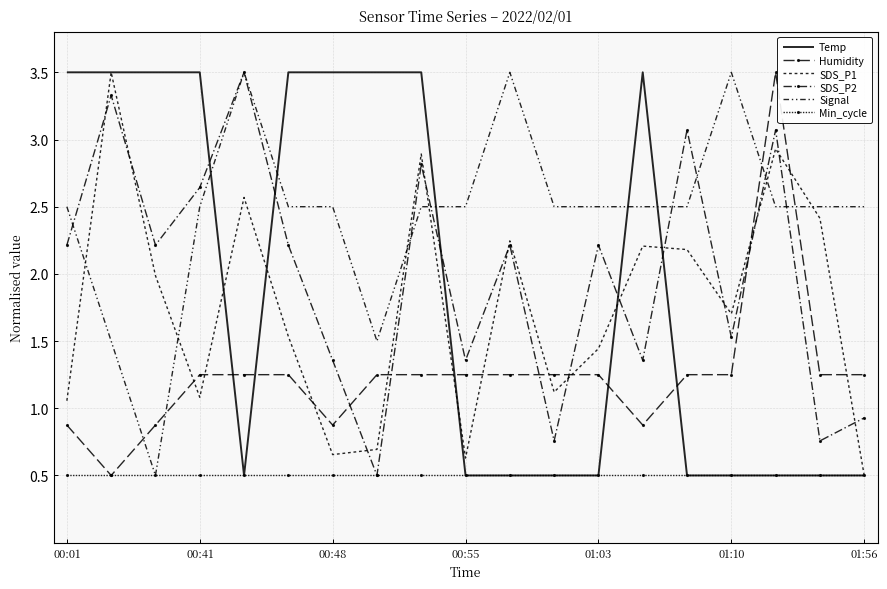

List the series in order of their peak value, lowest first.

Min_cycle, Temp, SDS_P2, Humidity, SDS_P1, Signal